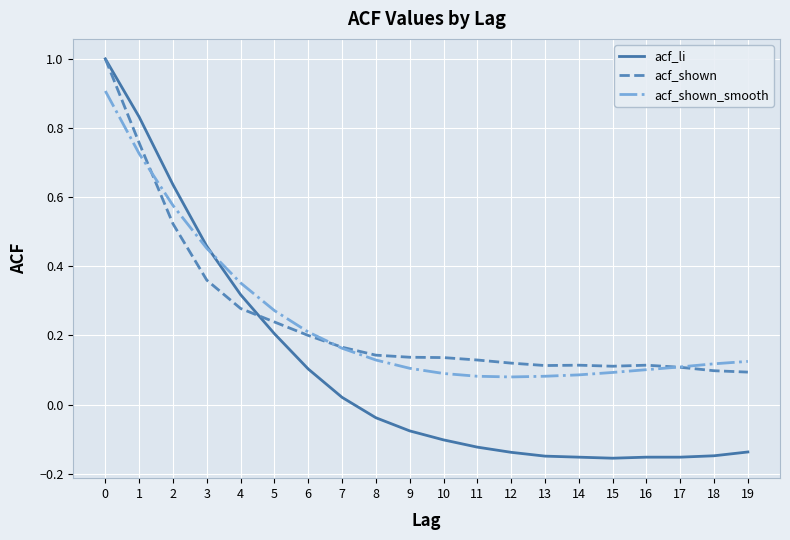

How many times do acf_li and acf_shown_smooth cross each other?

1